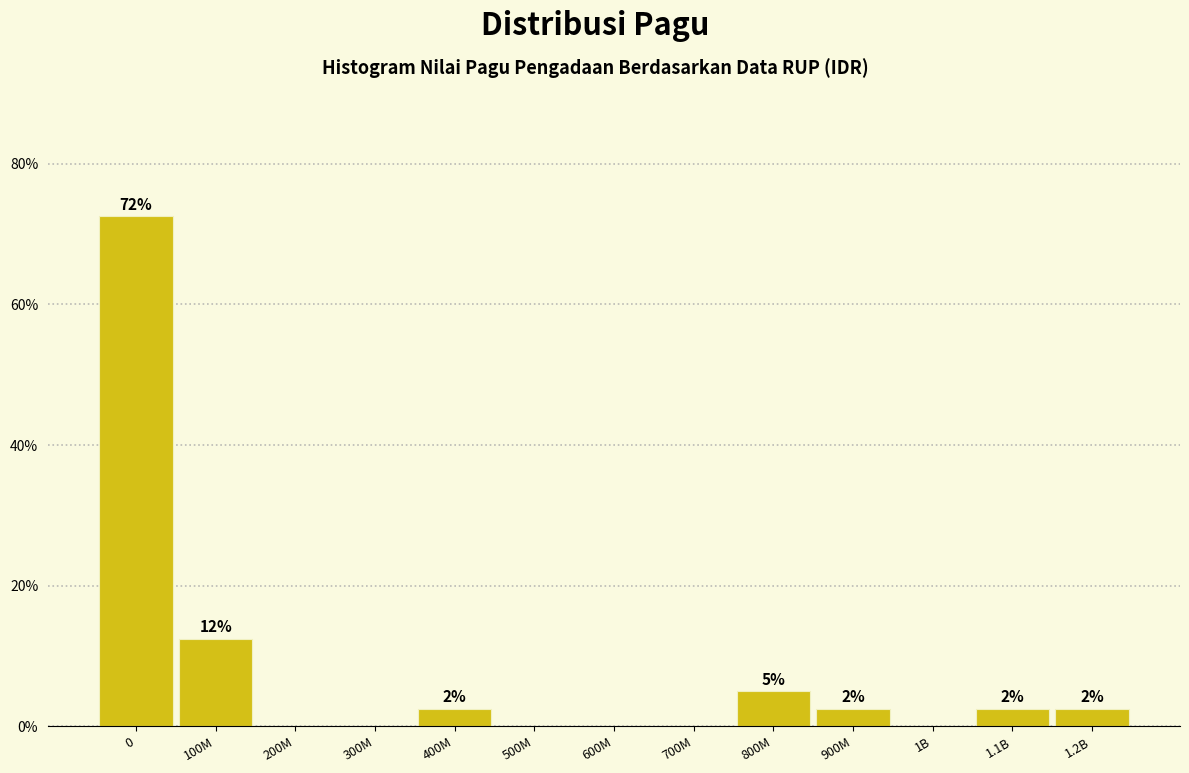

Are the bars horizontal?

No